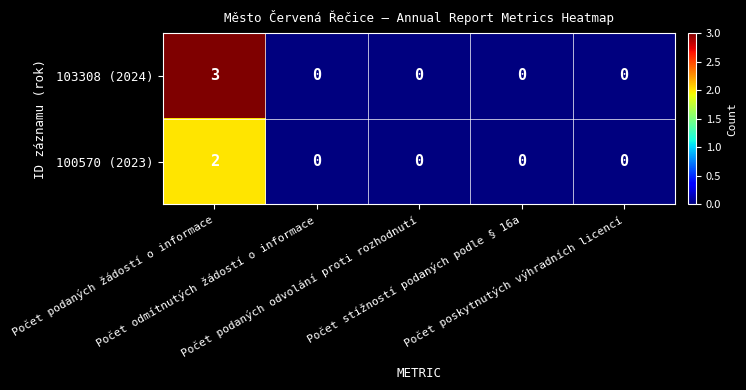

At Počet podaných žádostí o informace, list the series in order from largest to smallest.

103308 (2024), 100570 (2023)